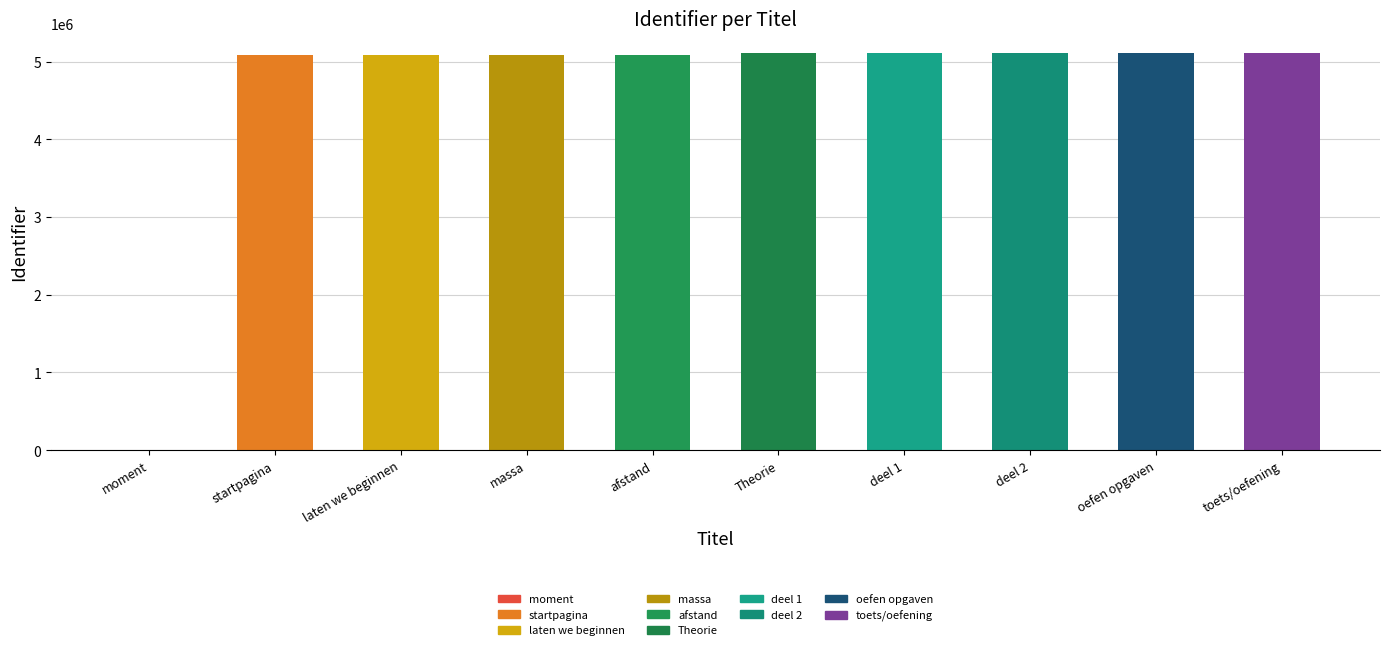

Which category has the highest value across all series?

toets/oefening